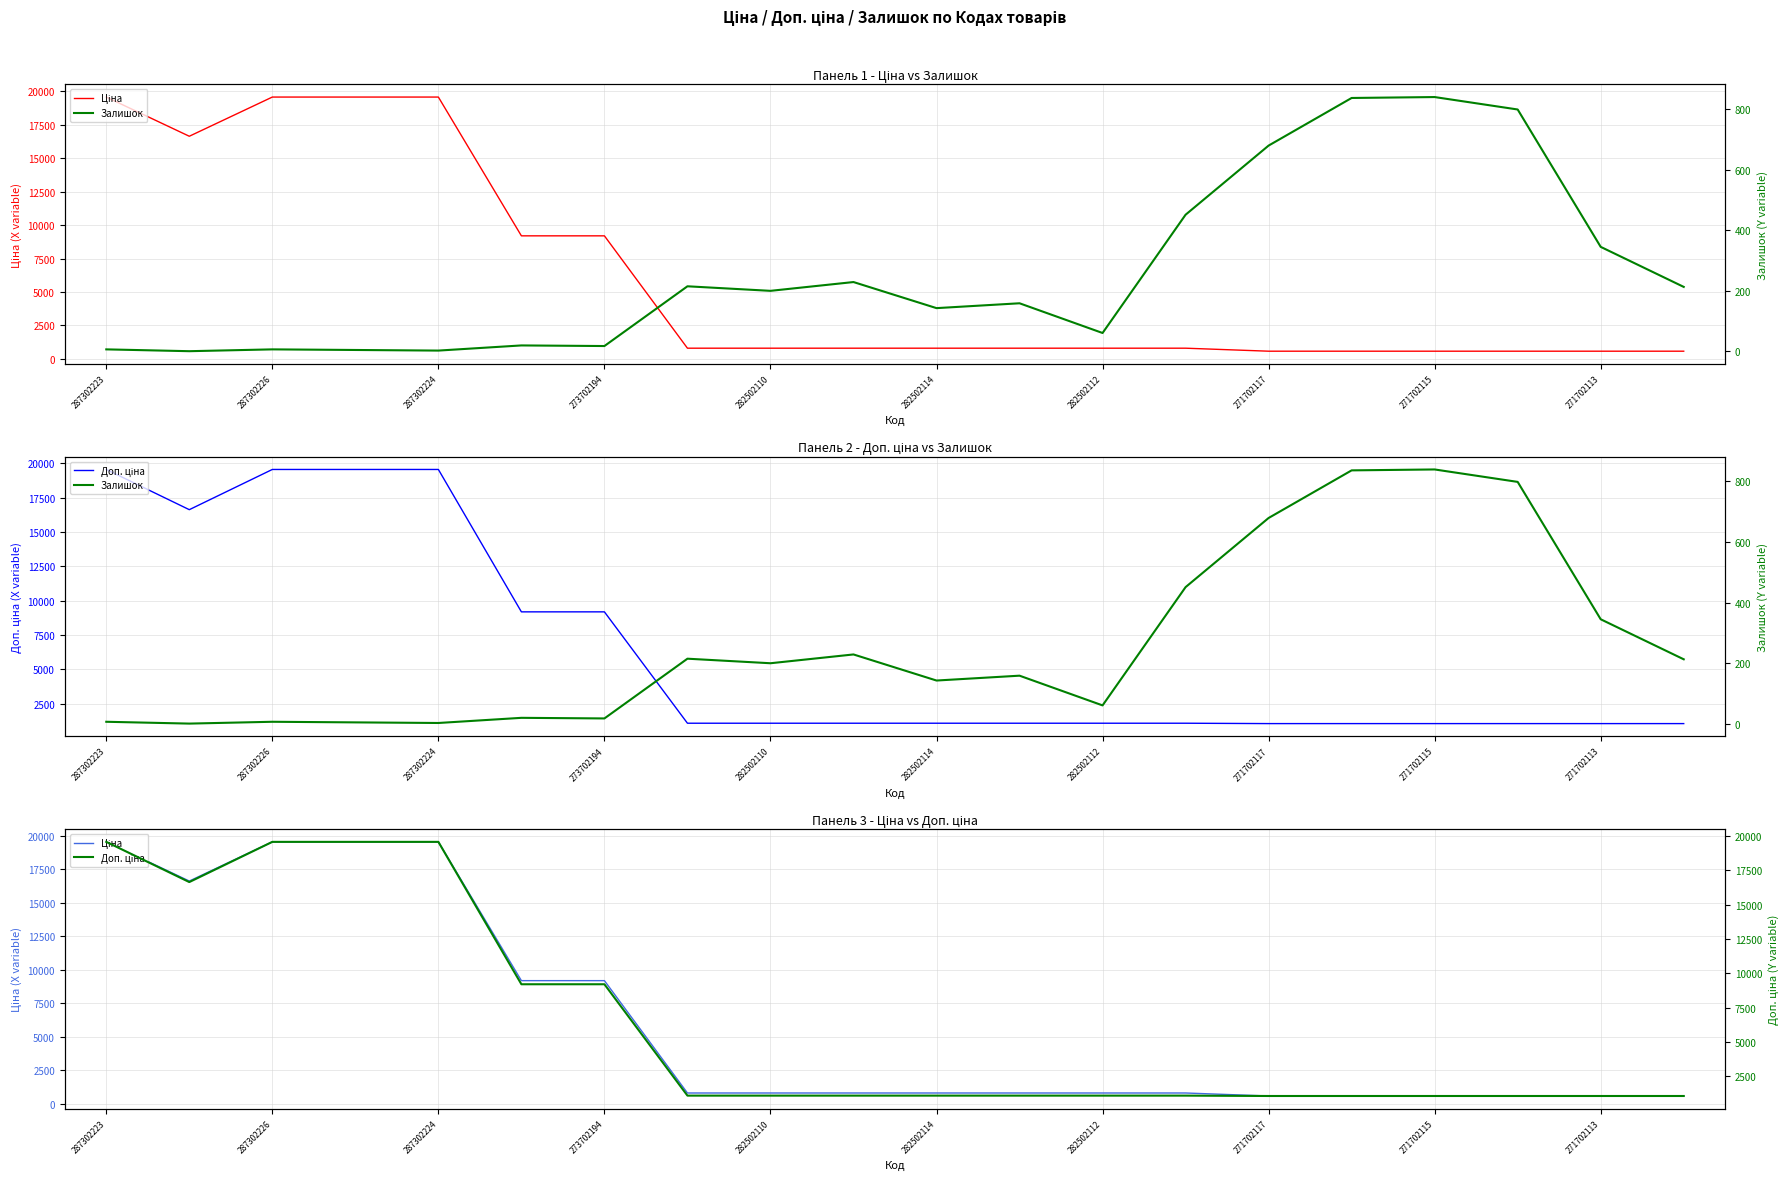

Which series changed the most between 273702194 and 12?

Ціна